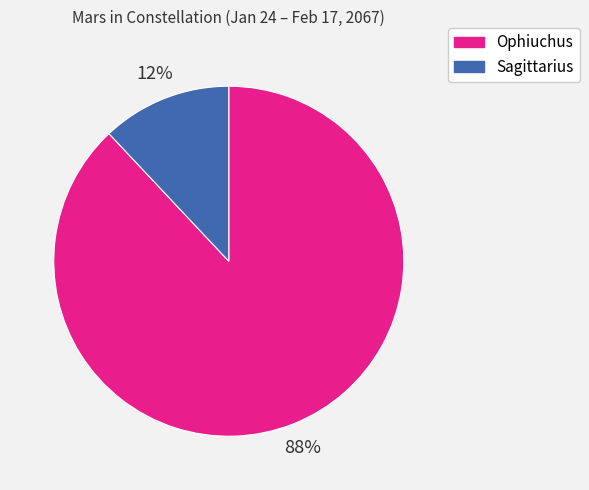

To the nearest percent, what is the average slice percentage?

50%